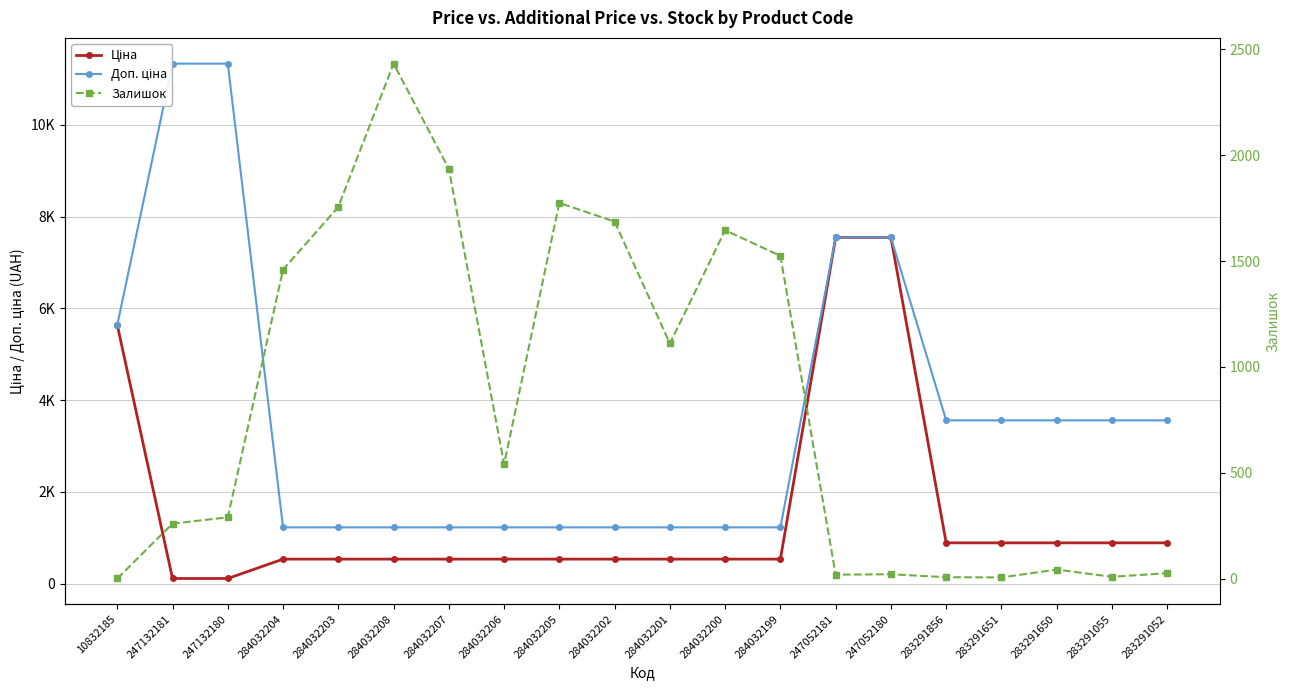

How many interior local valleys does the Залишок series have?

5